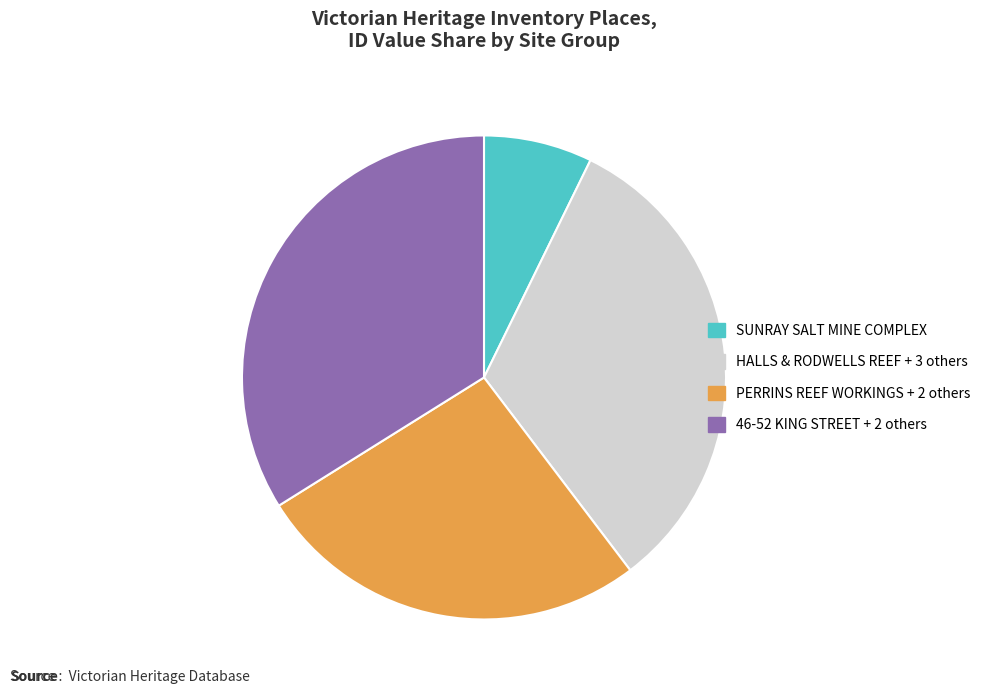

Which slice is the smallest?

SUNRAY SALT MINE COMPLEX